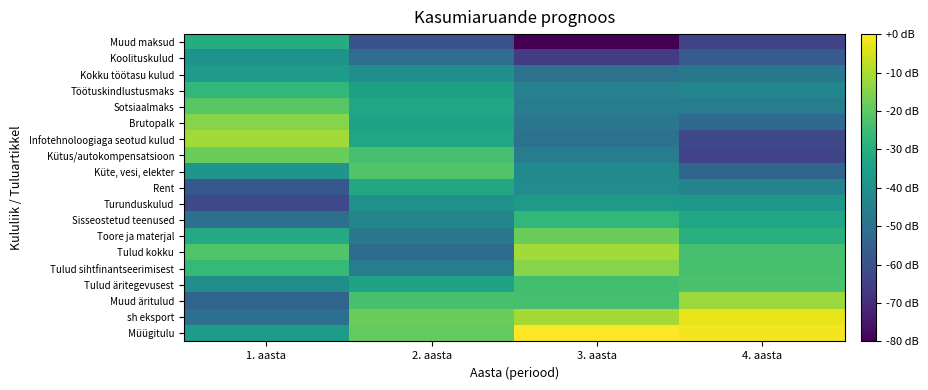

At 4. aasta, list the series in order from smallest to largest.

Kütus/autokompensatsioon, Muud maksud, Infotehnoloogiaga seotud kulud, Koolituskulud, Küte, vesi, elekter, Brutopalk, Kokku töötasu kulud, Sotsiaalmaks, Rent, Töötuskindlustusmaks, Turunduskulud, Sisseostetud teenused, Toore ja materjal, Tulud kokku, Tulud sihtfinantseerimisest, Tulud äritegevusest, Muud äritulud, sh eksport, Müügitulu